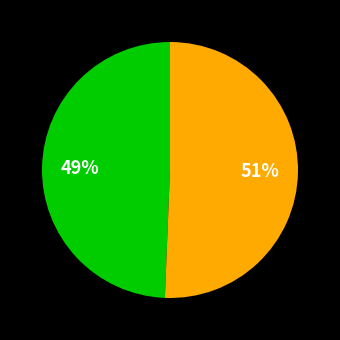

Count the number of slices in the pie.

2